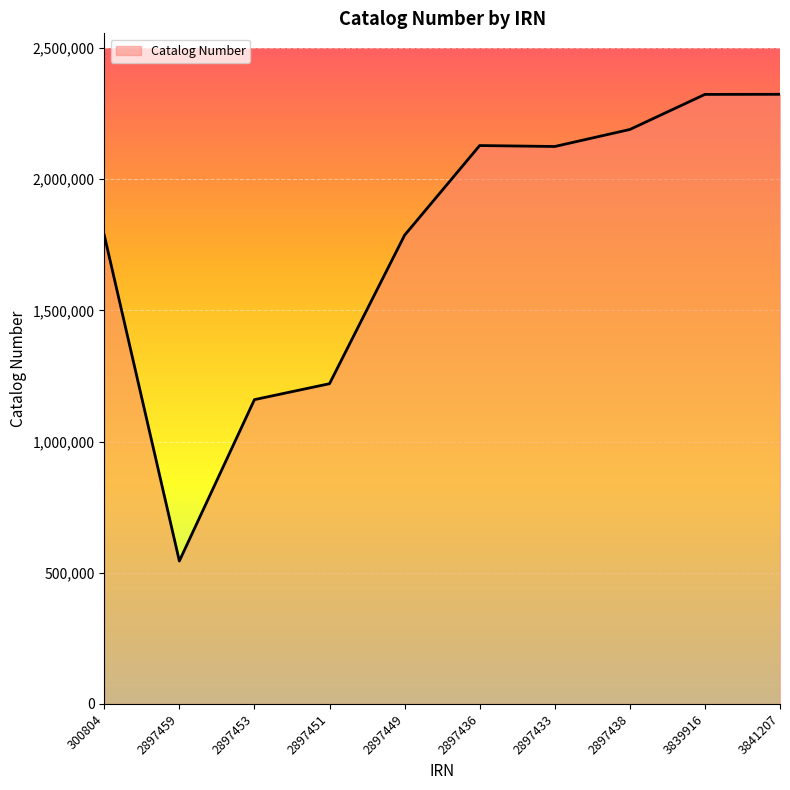

What is the sum of the values at 2897451 and 2897436?

3348880